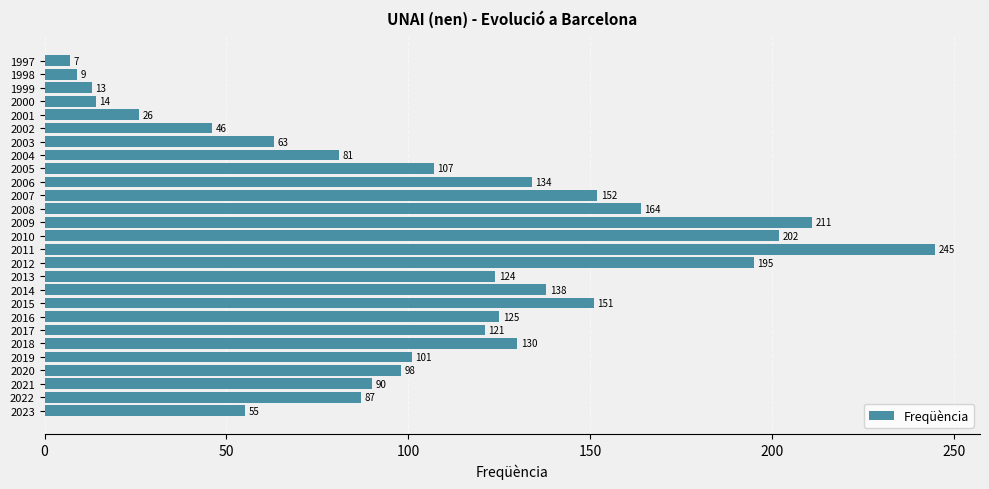

Which category has the highest value across all series?

2011